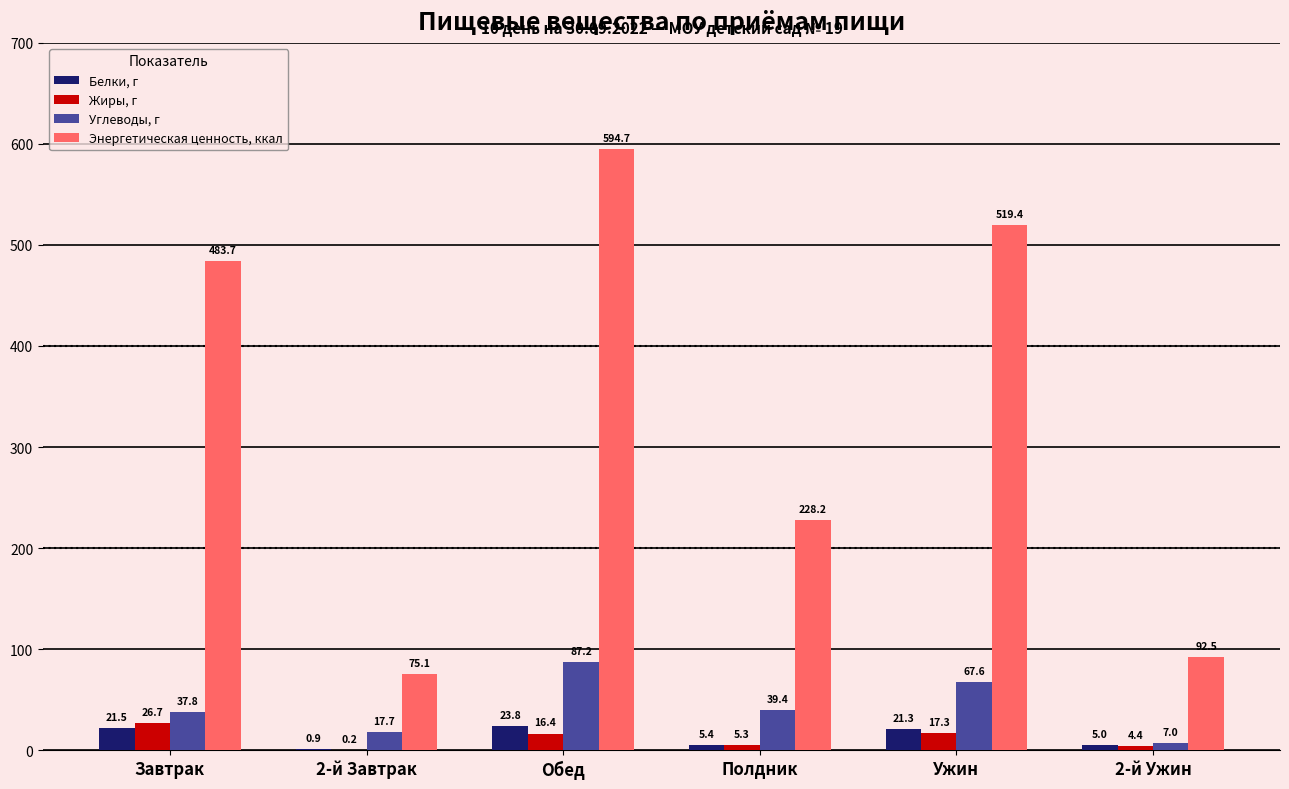

Where is Углеводы, г nearest to the value 47?

Полдник